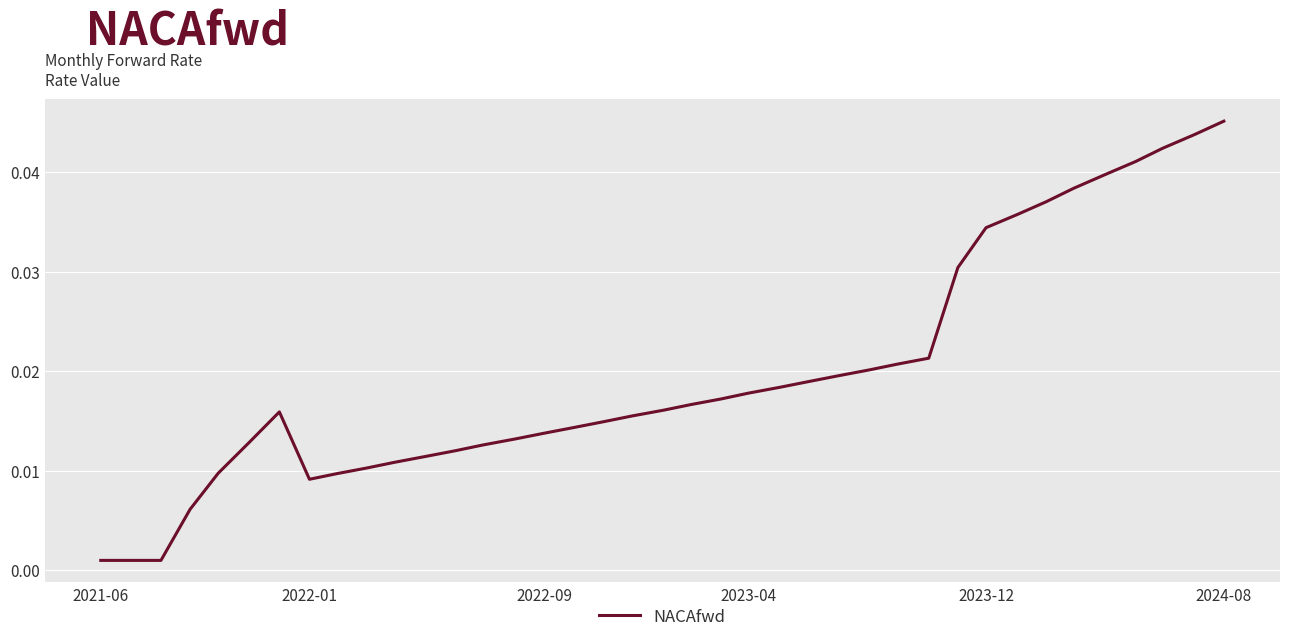

How many lines are shown in the chart?

1